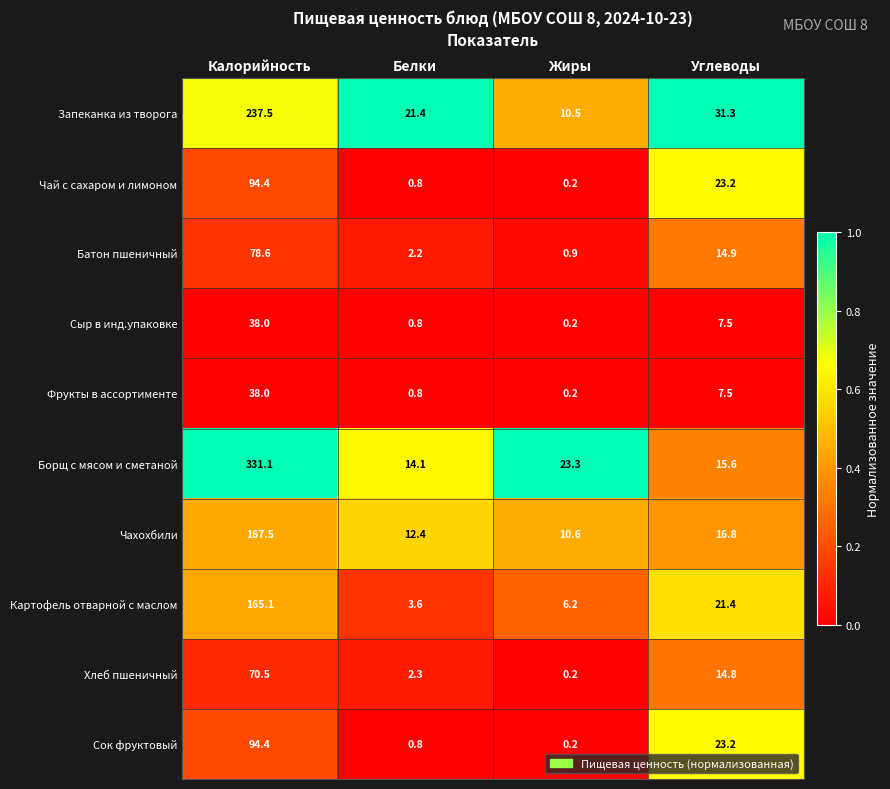

What is the difference between the second highest and minimum values in the Сок фруктовый series?

23.0